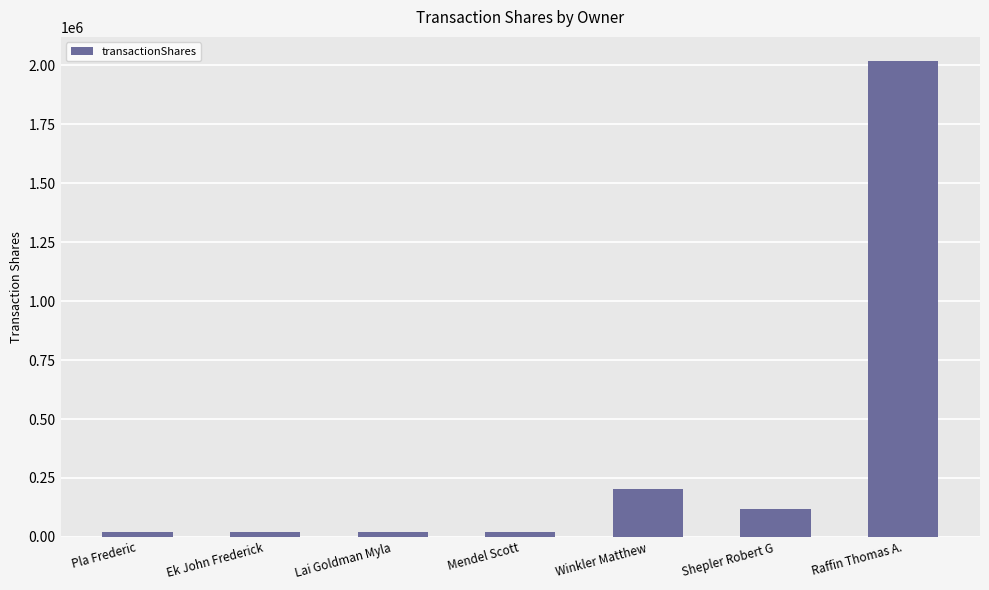

Reading right to left, extract all data points from this chart.

2020000	120000	203388	20000	20000	20000	20000